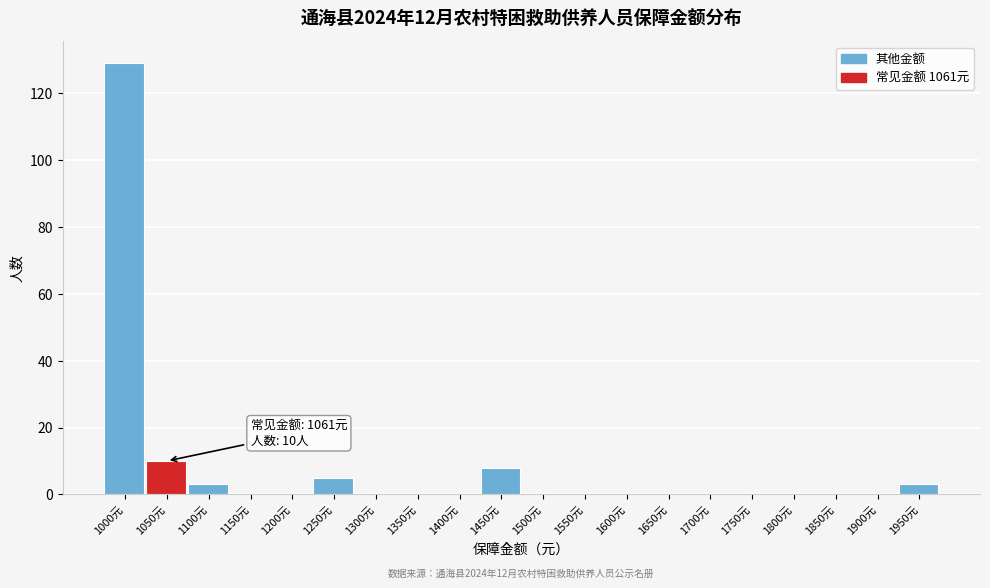

Reading left to right, what are all the values shown in this chart?

1000元=129	1050元=10	1100元=3	1150元=0	1200元=0	1250元=5	1300元=0	1350元=0	1400元=0	1450元=8	1500元=0	1550元=0	1600元=0	1650元=0	1700元=0	1750元=0	1800元=0	1850元=0	1900元=0	1950元=3